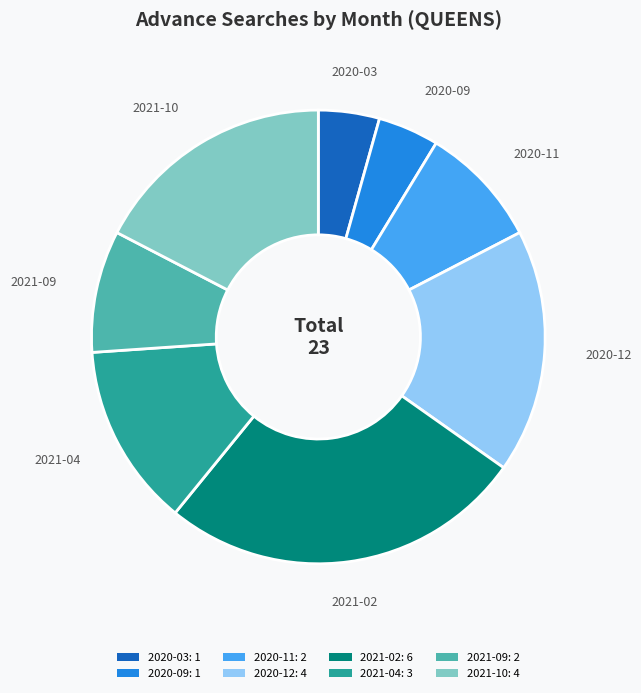

True or false: 2020-12 accounts for 28% of the total.

False